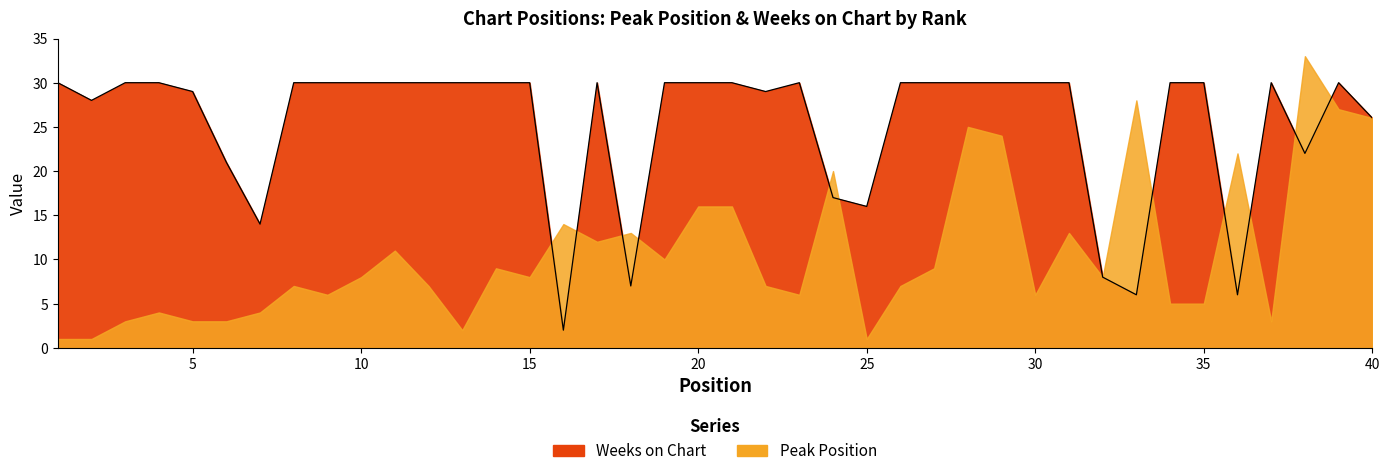

List the labels in order of value, largest first.

1, 3, 4, 8, 9, 10, 11, 12, 13, 14, 15, 17, 19, 20, 21, 23, 26, 27, 28, 29, 30, 31, 34, 35, 37, 39, 5, 22, 2, 40, 38, 6, 24, 25, 7, 32, 18, 33, 36, 16